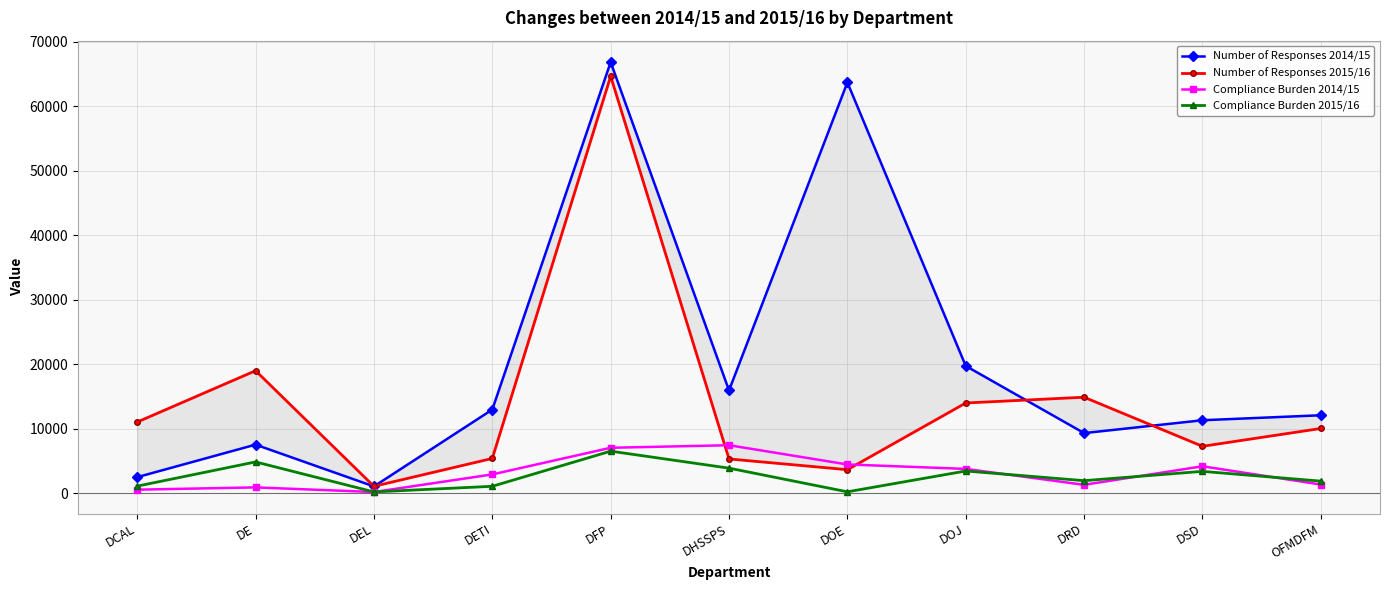

What is the average value of the Number of Responses 2014/15 series?

20296.6